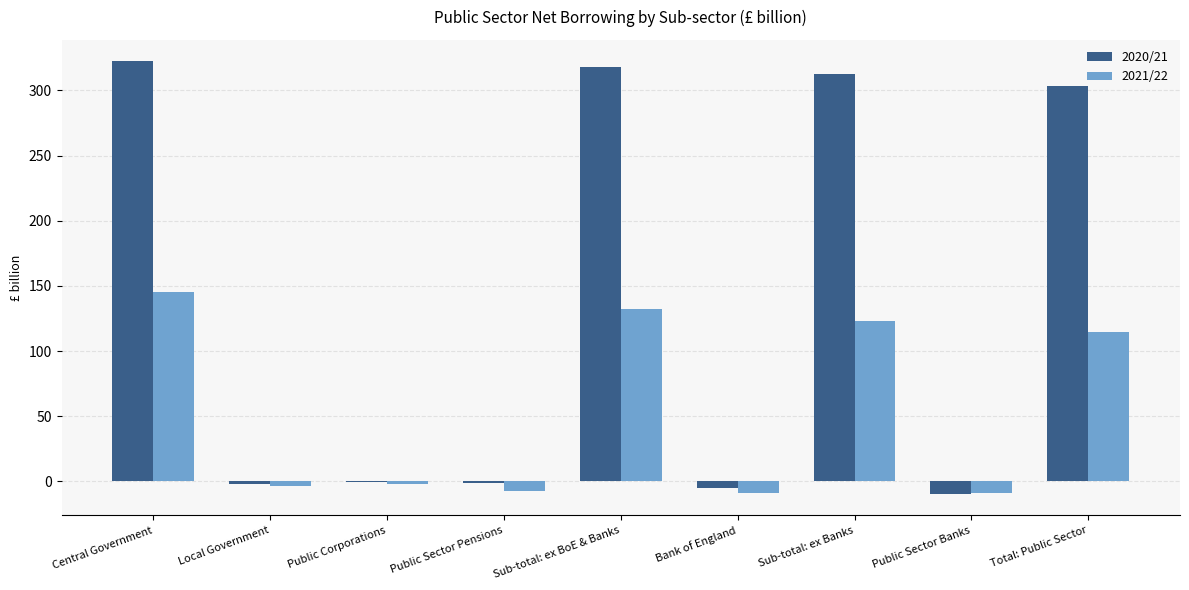

Which series has the largest total across all categories?

2020/21